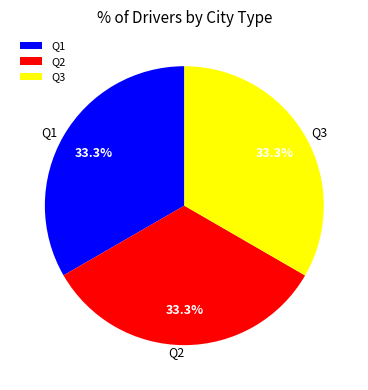

What percentage is the Q2 slice, to the nearest percent?

33%